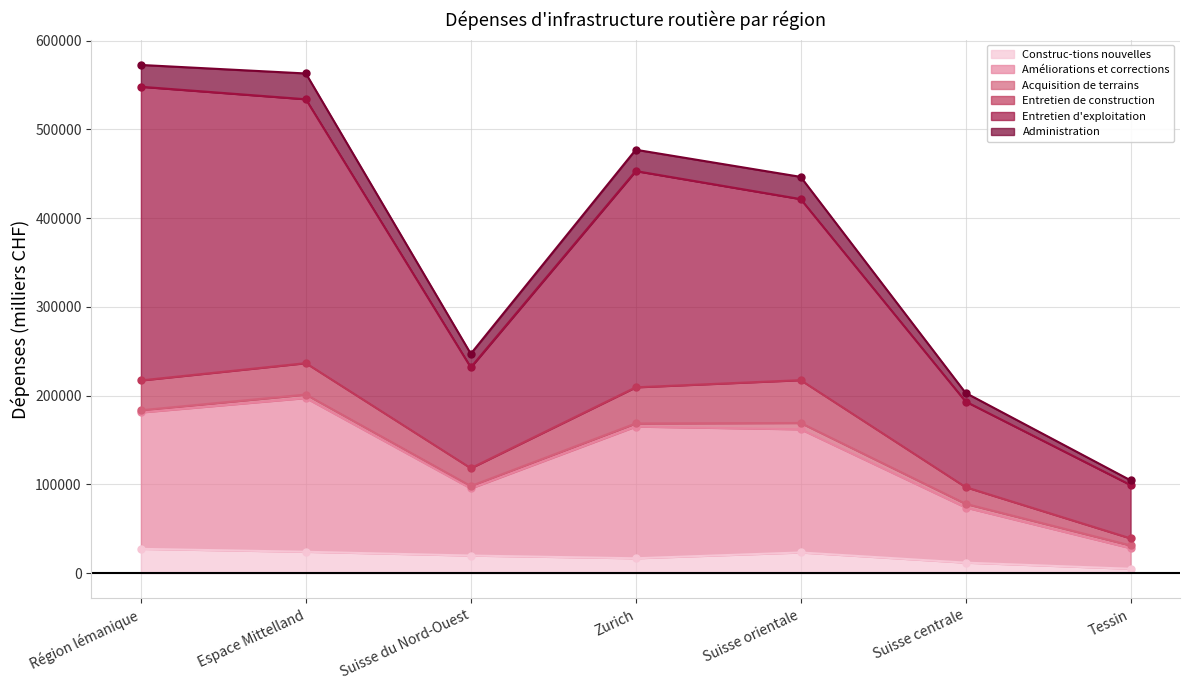

Is it true that Construc-tions nouvelles equals 27295 at Région lémanique?

True